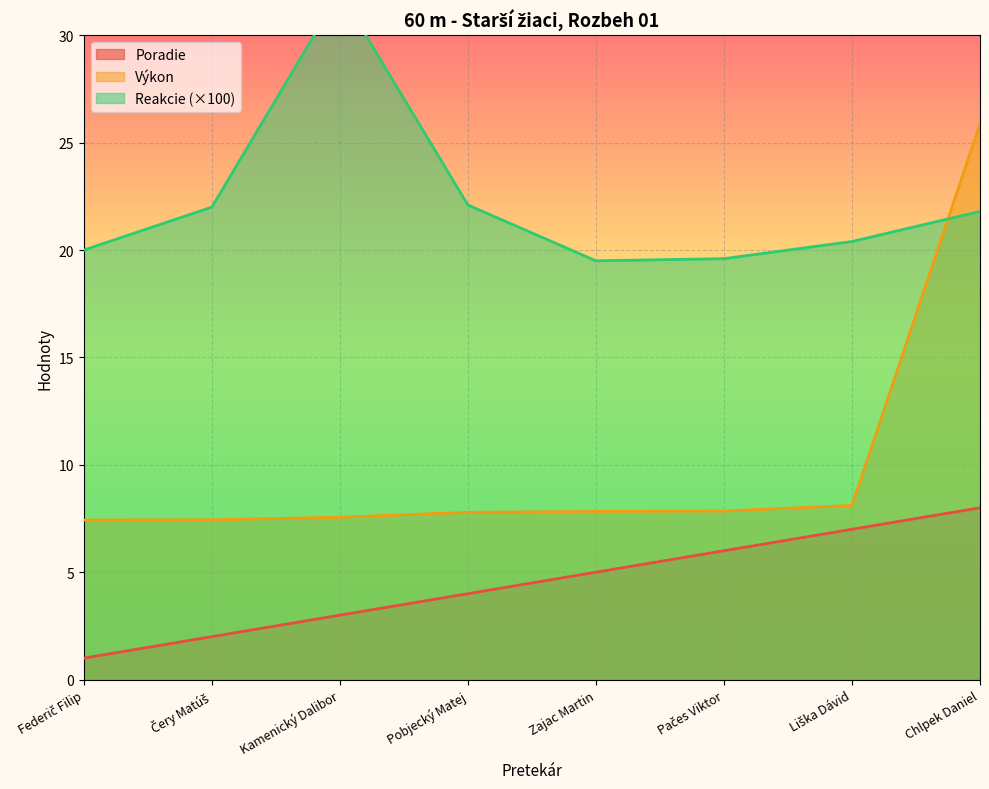

Which category has the highest value in the Poradie series?

Chlpek Daniel